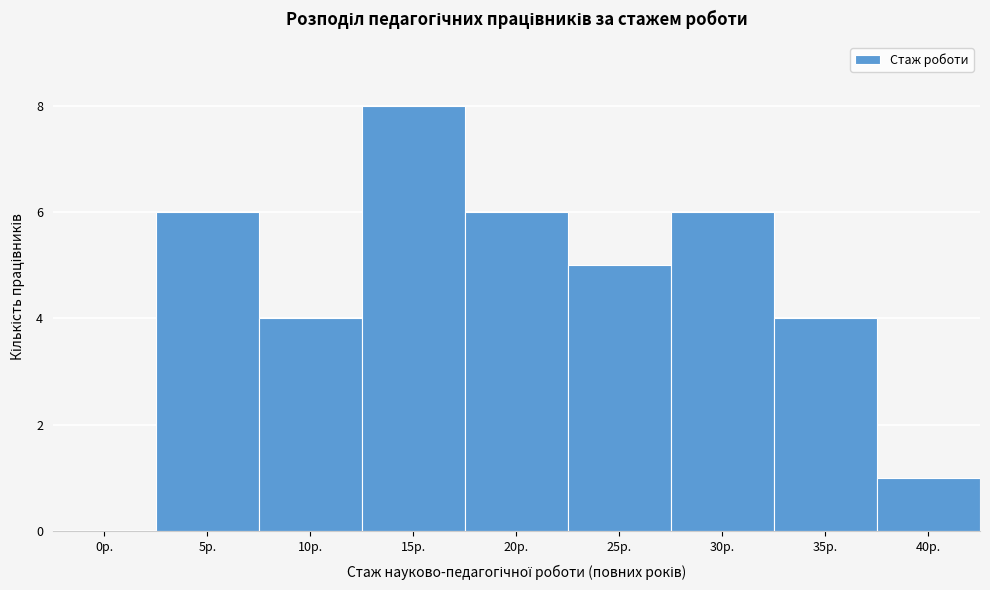

Reading left to right, what are all the values shown in this chart?

0р.=0	5р.=6	10р.=4	15р.=8	20р.=6	25р.=5	30р.=6	35р.=4	40р.=1